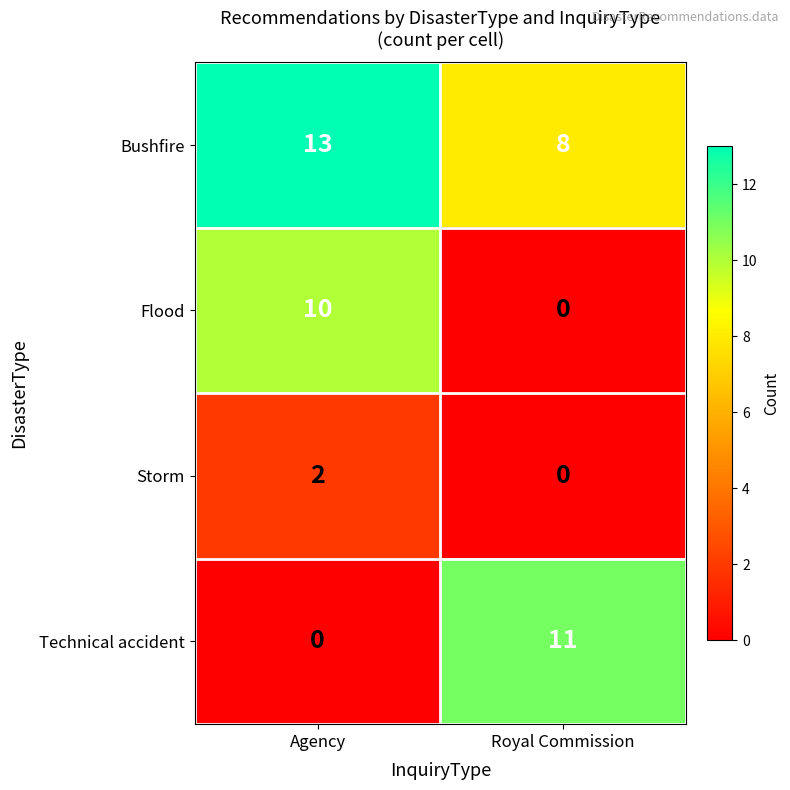

At which category is the sum across all series the highest?

Agency